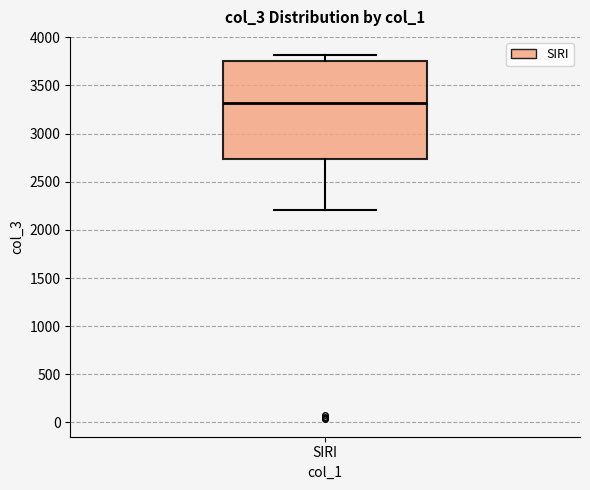

Transcribe this box plot: give where the median line is, the range the box spans, and where the two whiskers end, as read against the y-axis. The values are not printed on the chart, so give them approximately, as read against the axis.

median 3300, box 2750 to 3750, whiskers 2200 to 3800